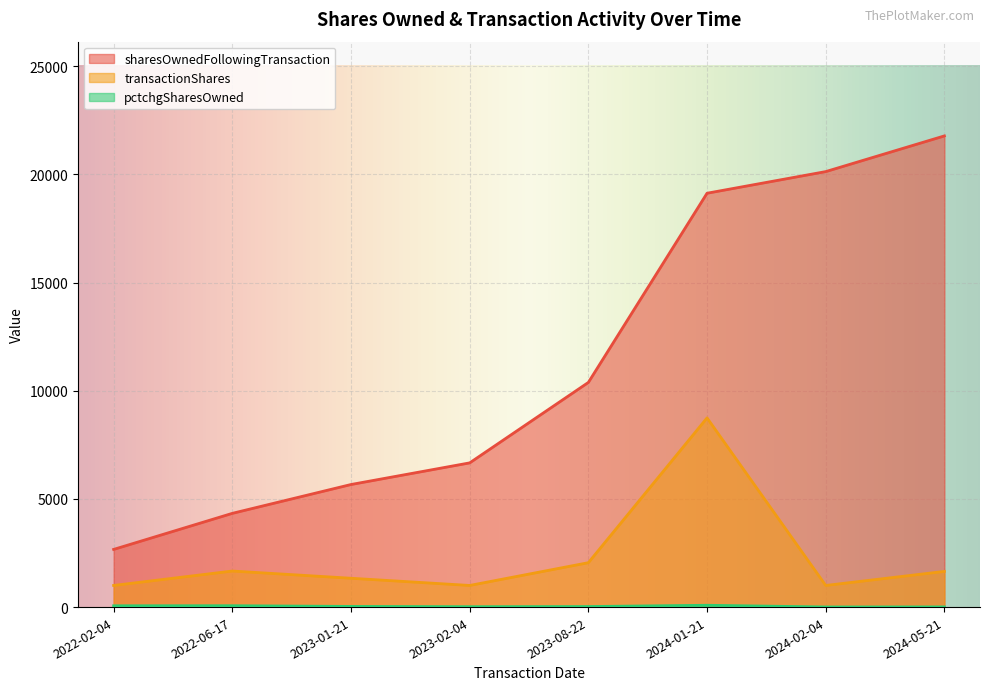

True or false: sharesOwnedFollowingTransaction and pctchgSharesOwned cross at least once.

False